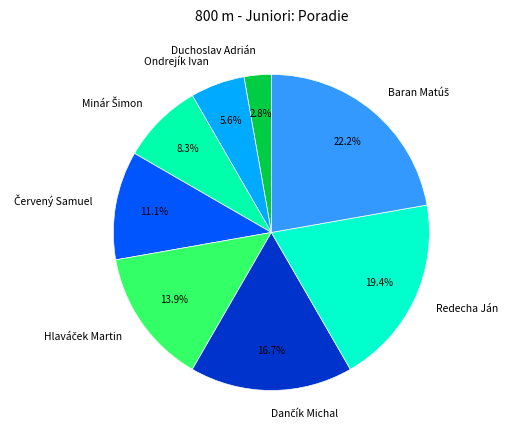

Which category has the smallest portion of the pie?

Duchoslav Adrián